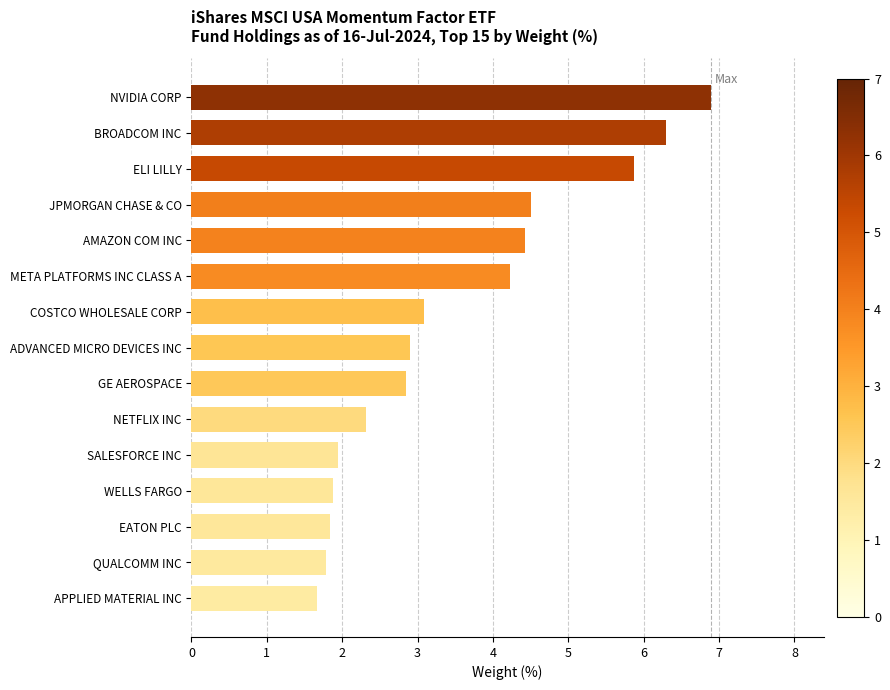

How many values exceed 2?

10